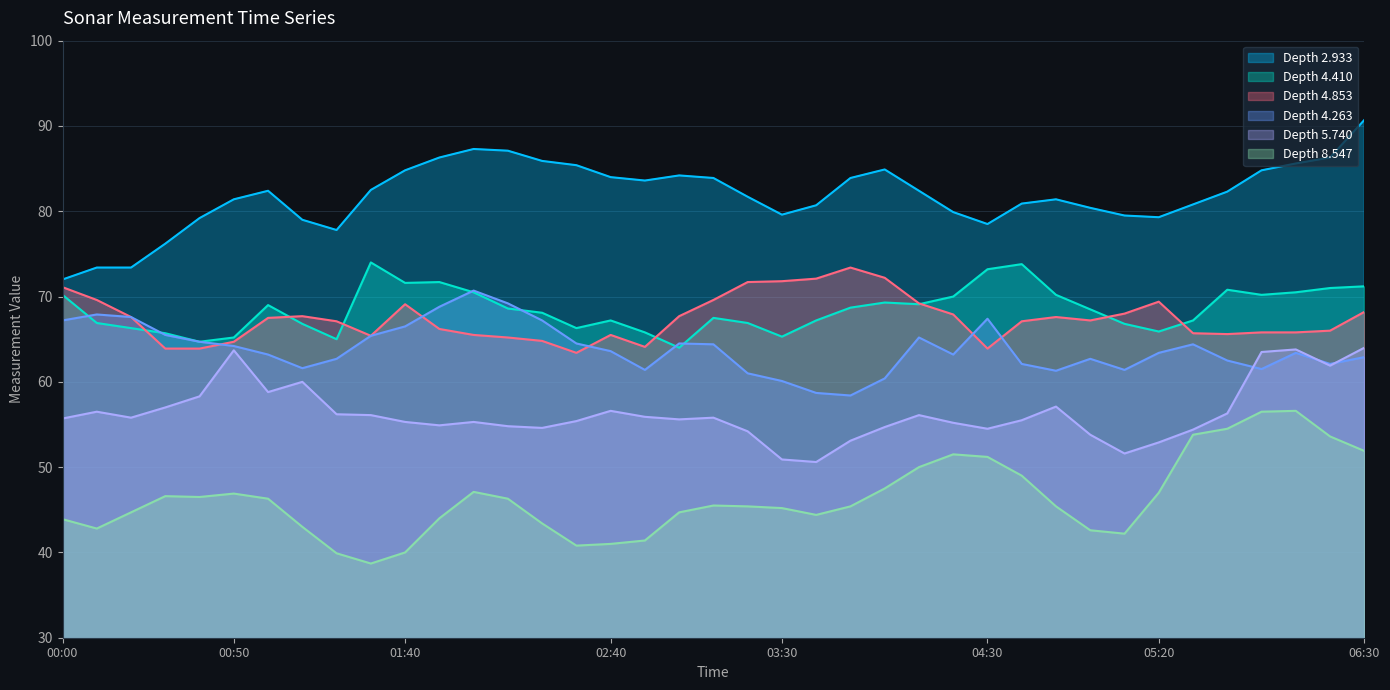

What is the average value of the 4.853 series?

67.4